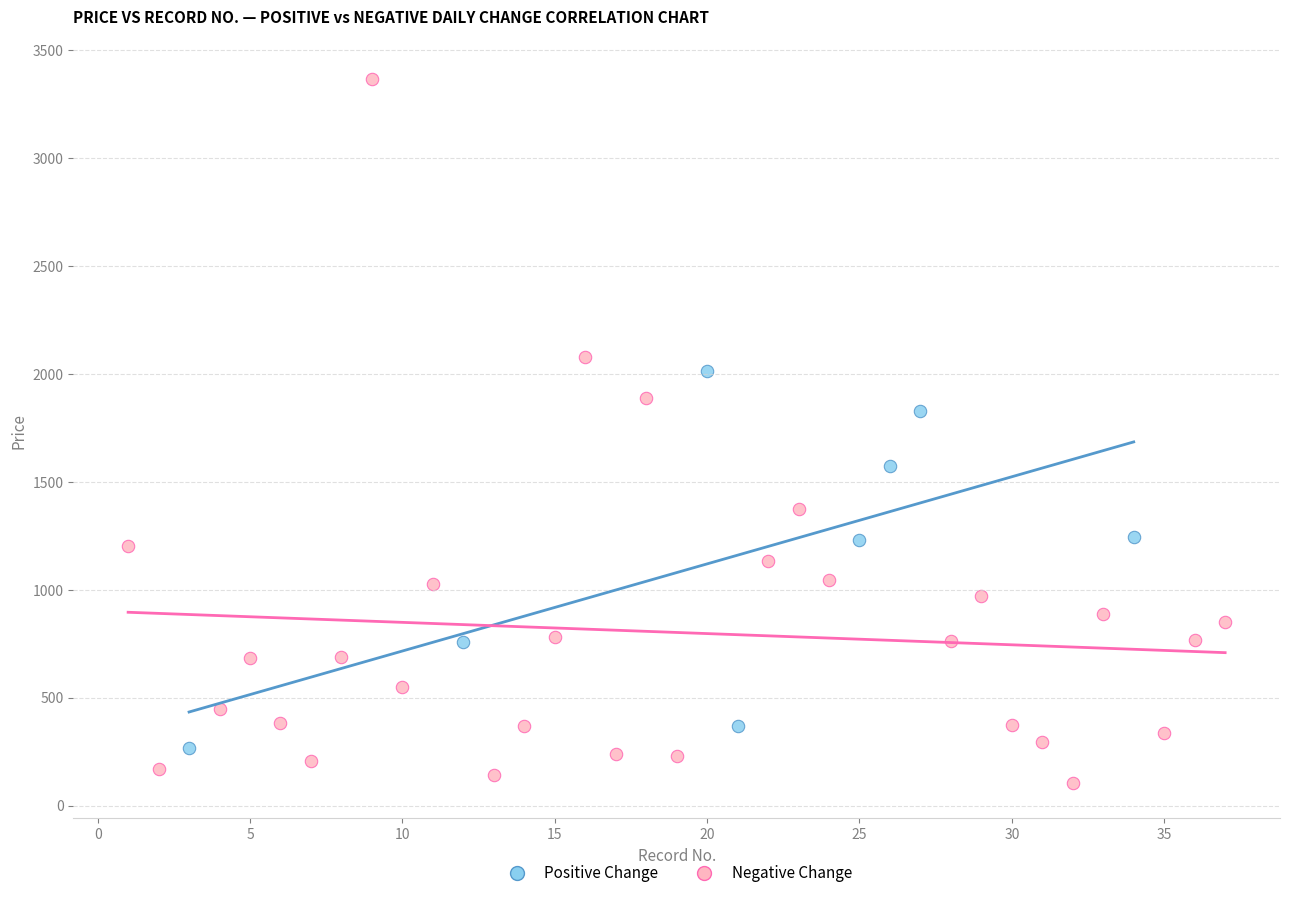

Which series has the widest spread of Y values?

Negative Change